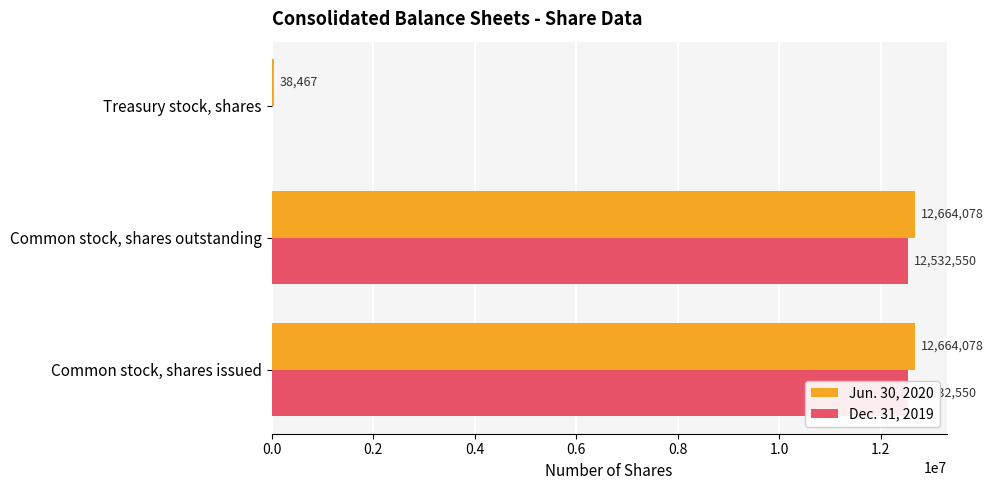

Is it true that Jun. 30, 2020 equals 7074934 at Common stock, shares issued?

False